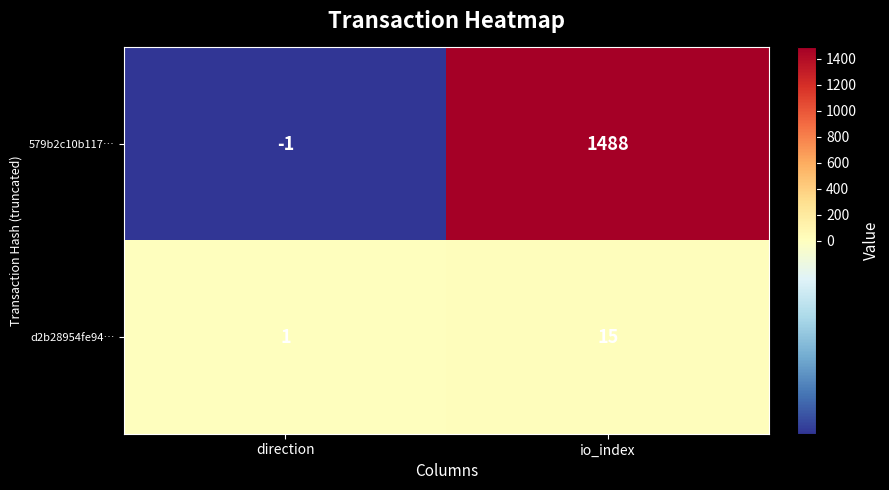

Reading right to left, transcribe all the data shown in this chart.

579b2c10b117…: 1488	-1
d2b28954fe94…: 15	1